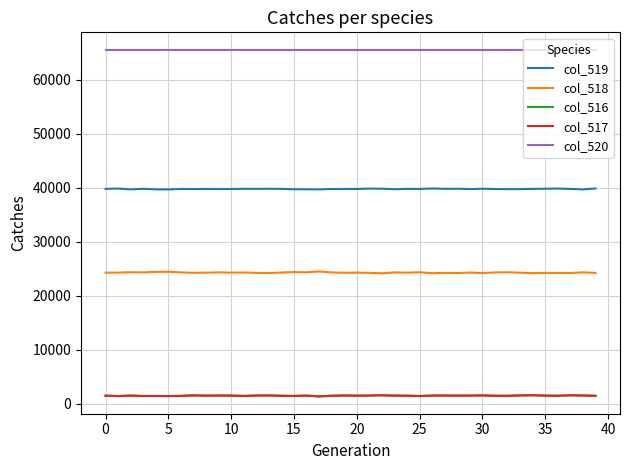

True or false: col_518 has more than 1 interior local peaks.

True